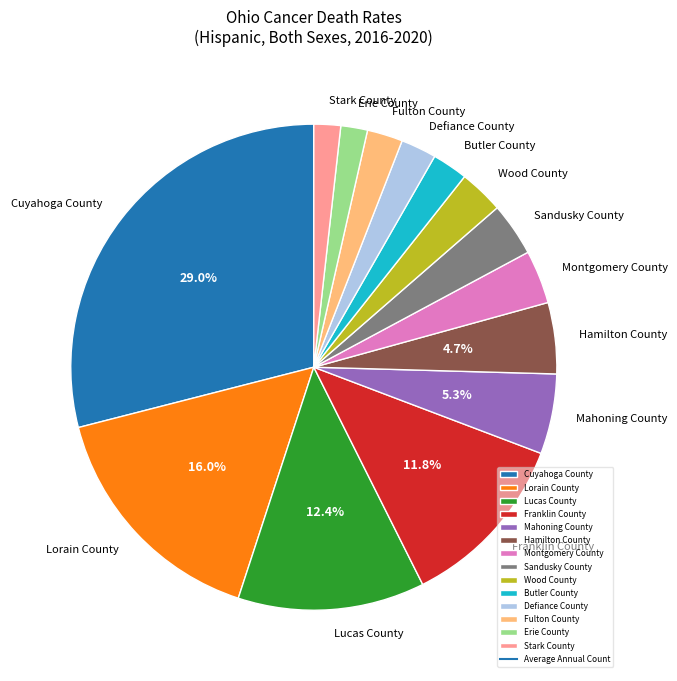

Which slice is the largest?

Cuyahoga County